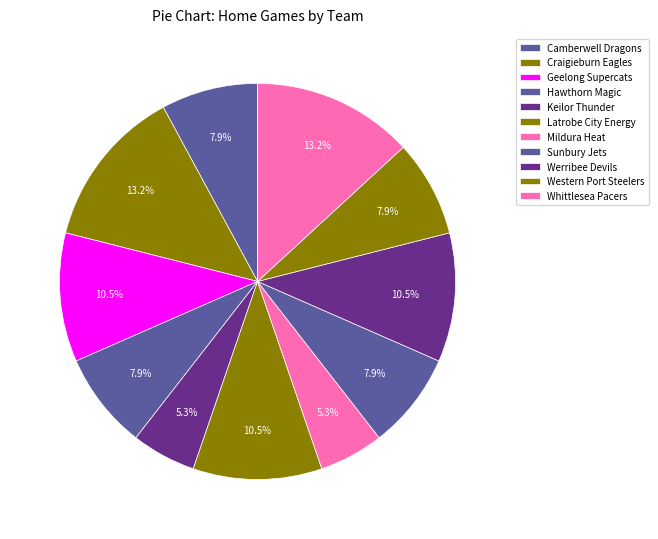

How many segments does this pie chart have?

11